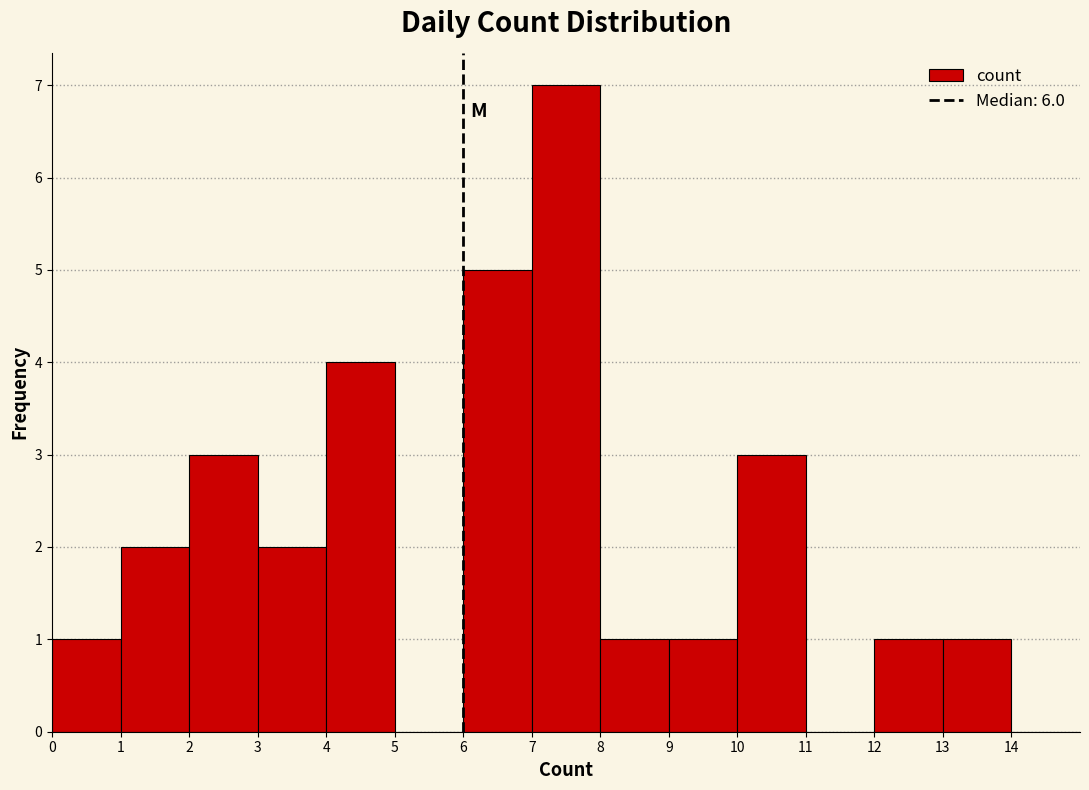

What is the height of the bar covering 4 to 5 on the x-axis? The values are not printed on the chart, so give them approximately, as read against the axis.

4